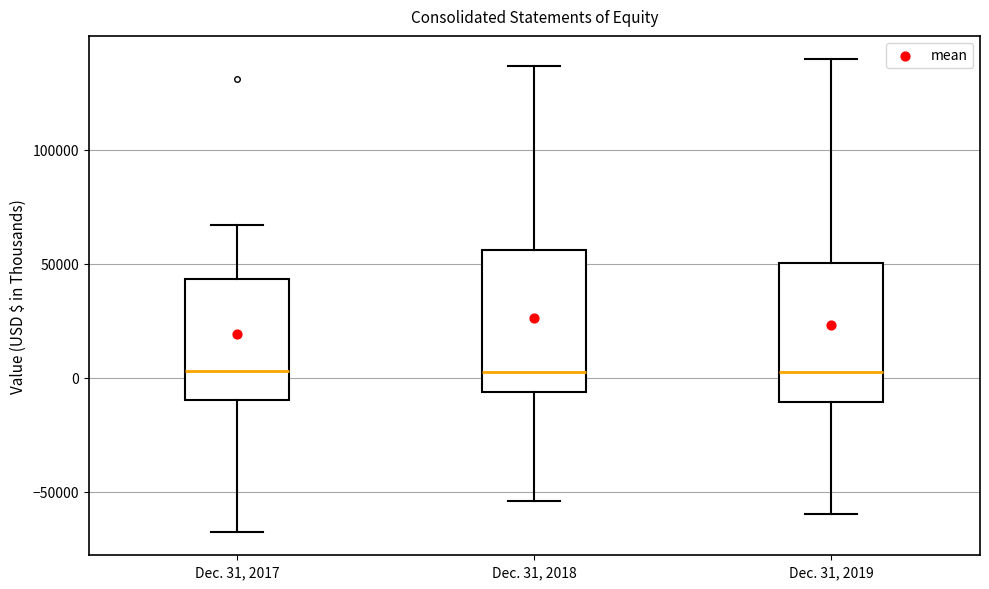

Reading left to right, transcribe this box plot: for each box, give where its median line is, the range the box spans, and where its two whiskers end, as read against the y-axis. The values are not printed on the chart, so give them approximately, as read against the axis.

Dec. 31, 2017: median 5000, box -10000 to 45000, whiskers -65000 to 65000
Dec. 31, 2018: median 5000, box -5000 to 55000, whiskers -55000 to 135000
Dec. 31, 2019: median 5000, box -10000 to 50000, whiskers -60000 to 140000